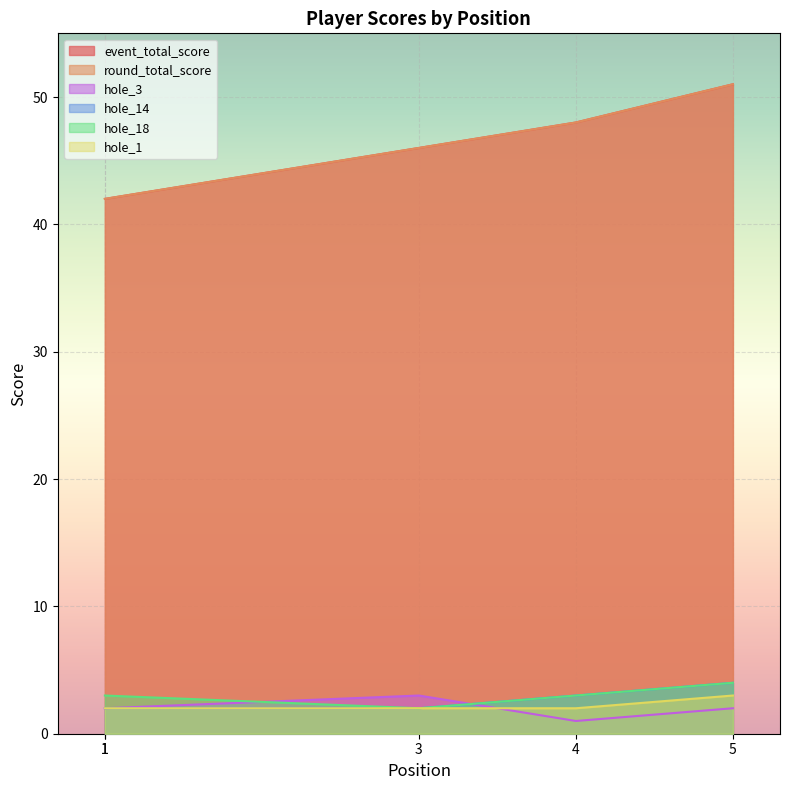

Which series changed the most between 1 and 5?

event_total_score